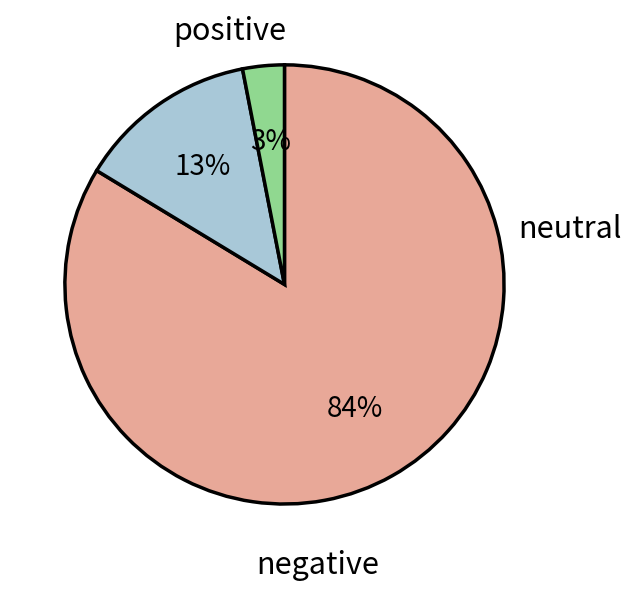

To the nearest percent, what is the difference between the largest and smallest slice percentages?

81%